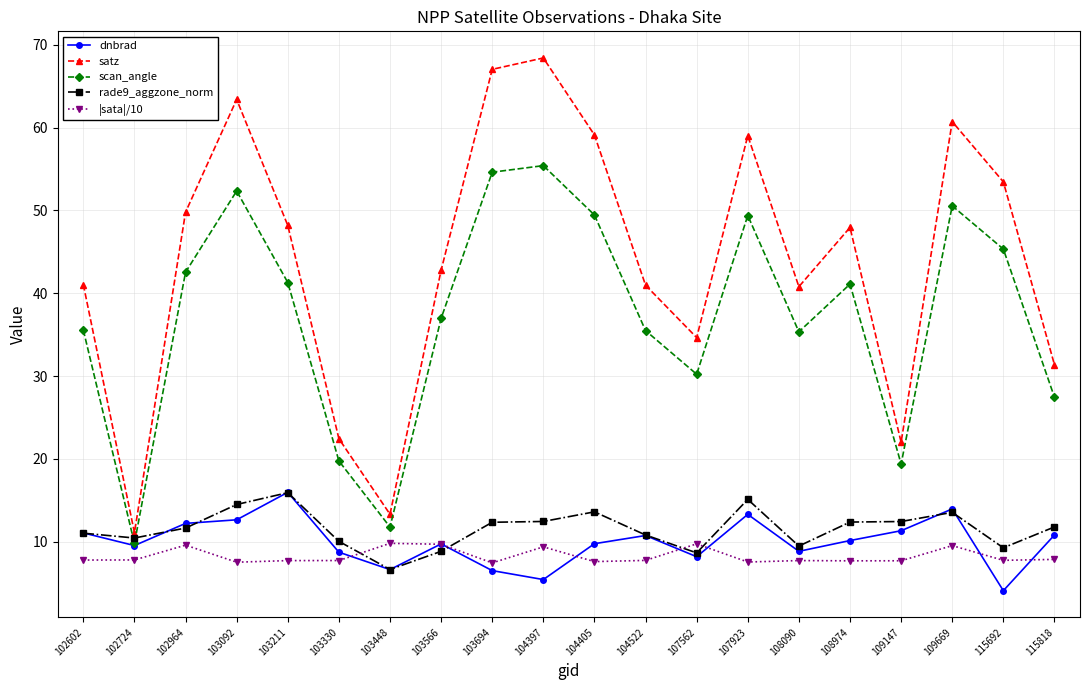

What is the smallest value displayed?

4.1